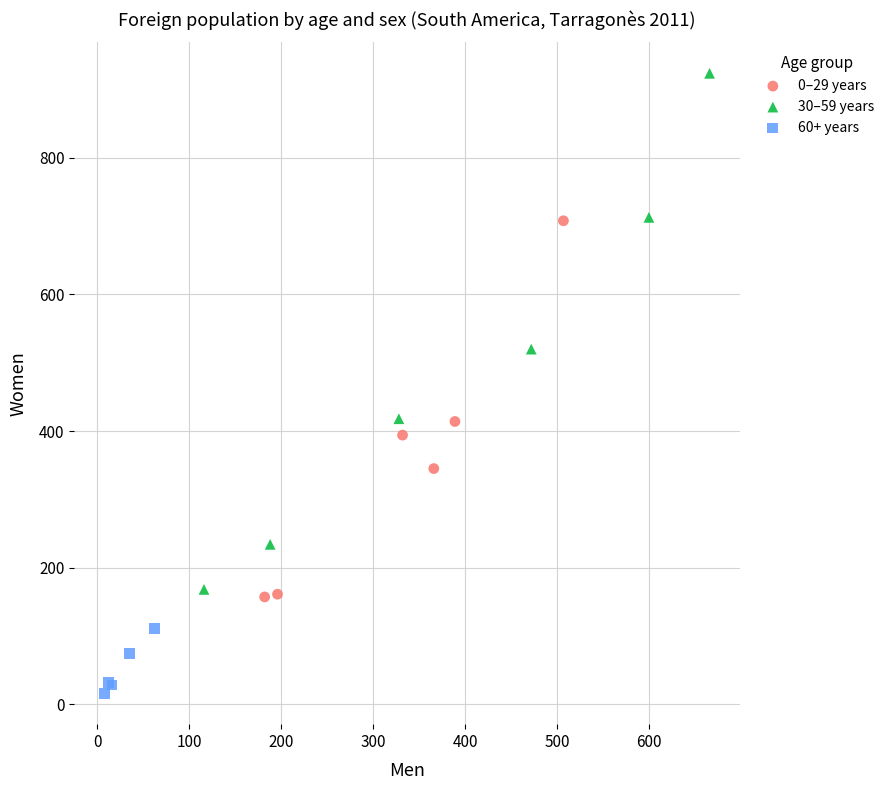

Which series contains the lowest Y value?

60+ years